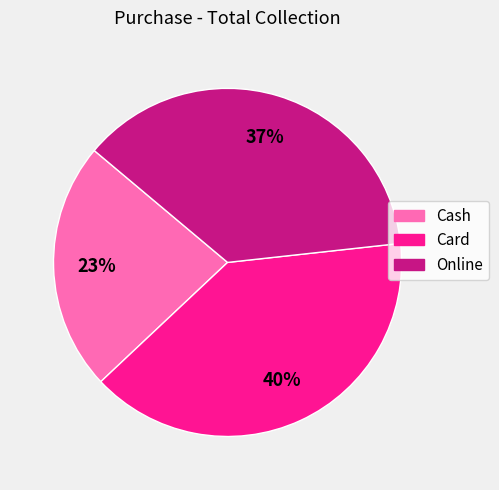

To the nearest percent, what portion does Card represent?

40%